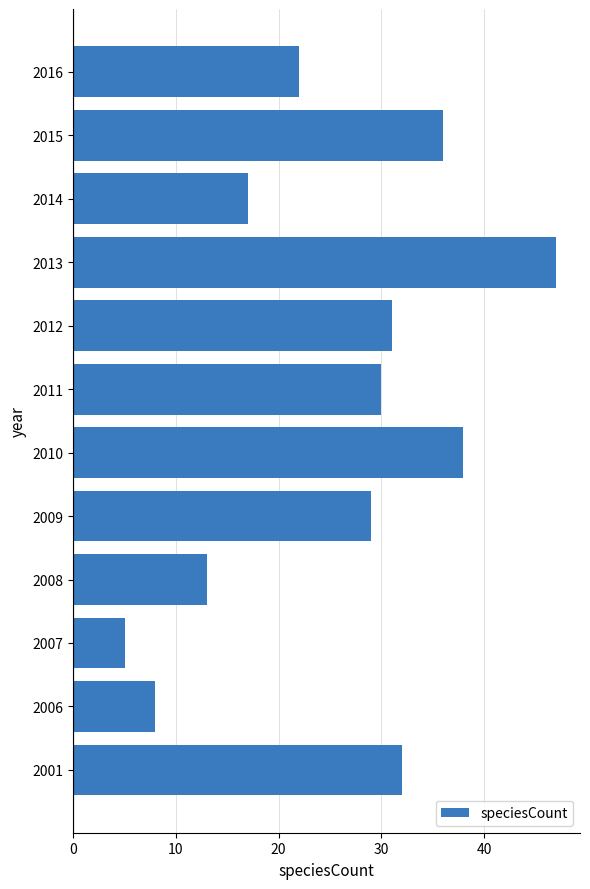

Reading bottom to top, extract all data points from this chart.

2001=32	2006=8	2007=5	2008=13	2009=29	2010=38	2011=30	2012=31	2013=47	2014=17	2015=36	2016=22